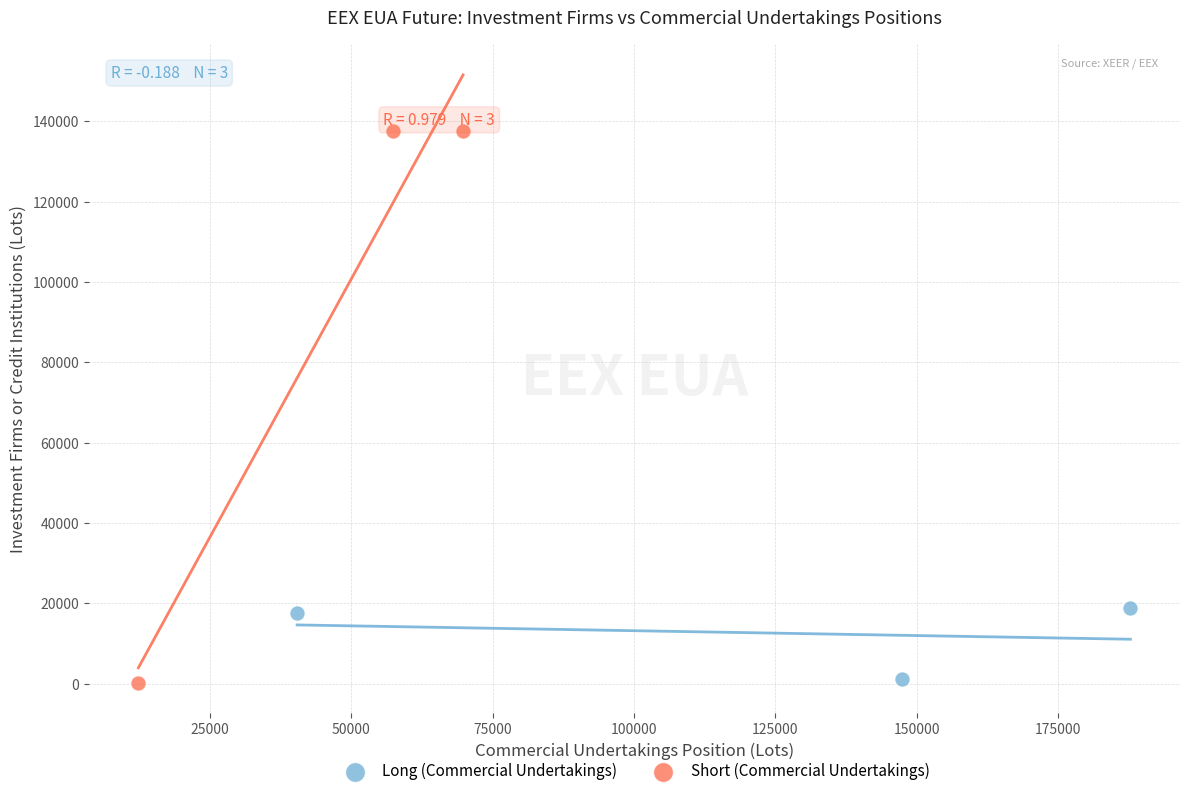

Which series reaches the maximum Y coordinate?

Short (Commercial Undertakings)